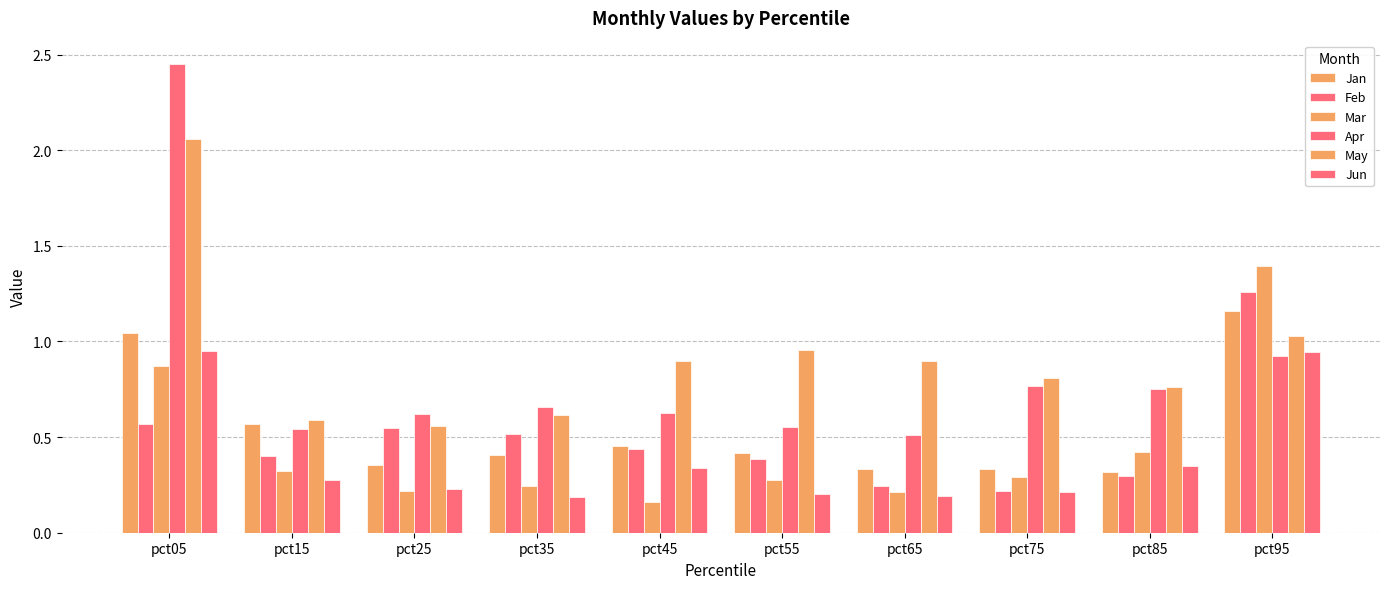

Count the number of categories in the chart.

10